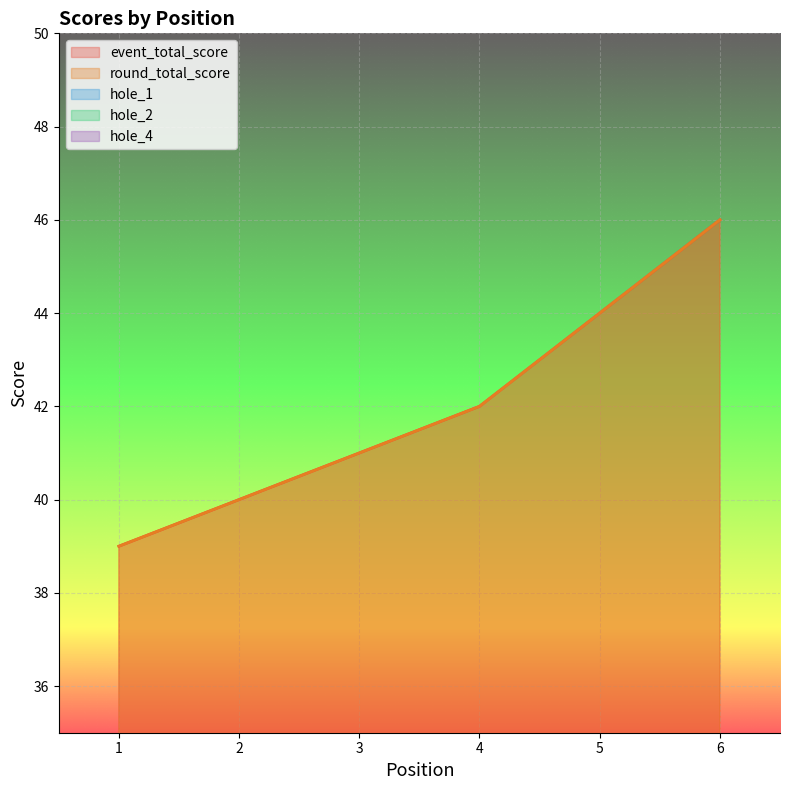

Reading left to right, extract all data points from this chart.

event_total_score: 39	40	41	42	44	46
round_total_score: 39	40	41	42	44	46
hole_1: 2	3	2	2	2	3
hole_2: 2	2	2	2	3	2
hole_4: 2	2	2	2	3	3